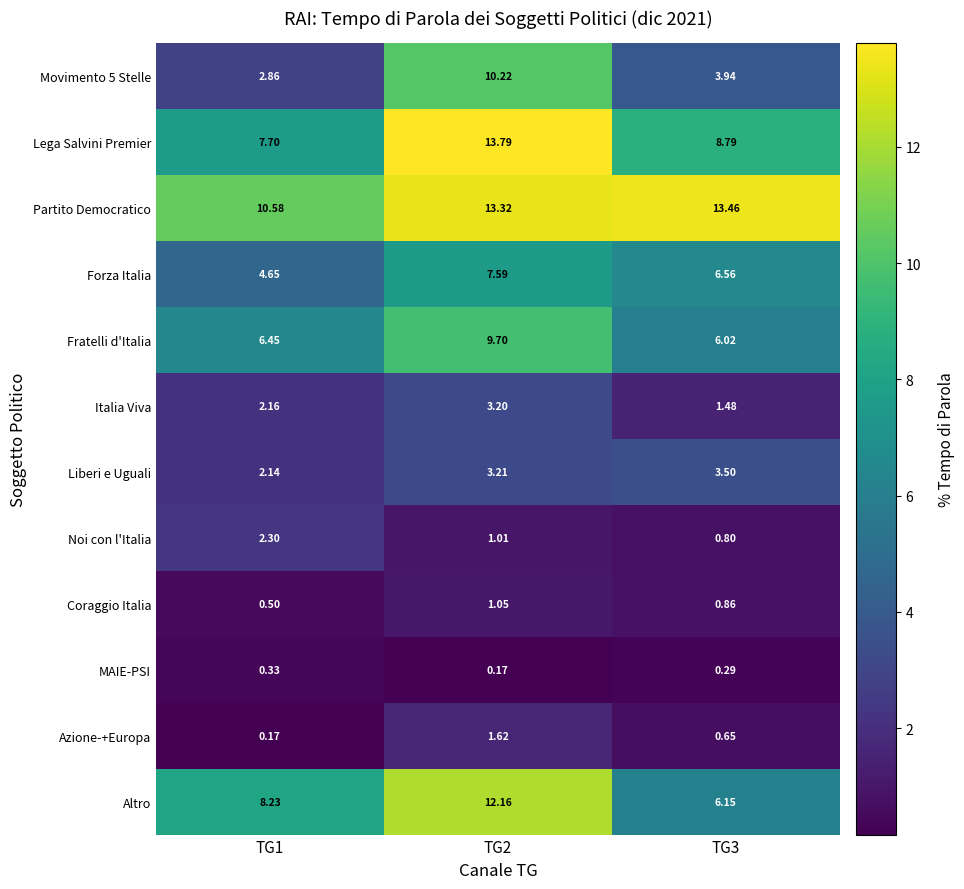

Which series has the largest total across all categories?

Partito Democratico